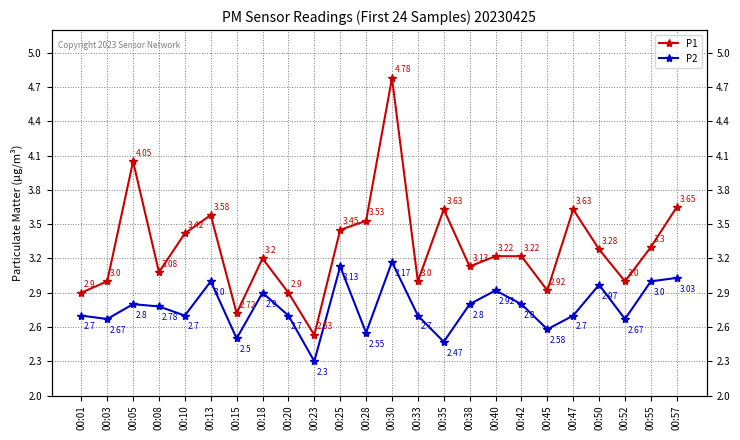

Reading left to right, what are all the values shown in this chart?

P1: 2.9	3.0	4.0	3.1	3.4	3.6	2.7	3.2	2.9	2.5	3.5	3.5	4.8	3.0	3.6	3.1	3.2	3.2	2.9	3.6	3.3	3.0	3.3	3.6
P2: 2.7	2.7	2.8	2.8	2.7	3.0	2.5	2.9	2.7	2.3	3.1	2.5	3.2	2.7	2.5	2.8	2.9	2.8	2.6	2.7	3.0	2.7	3.0	3.0